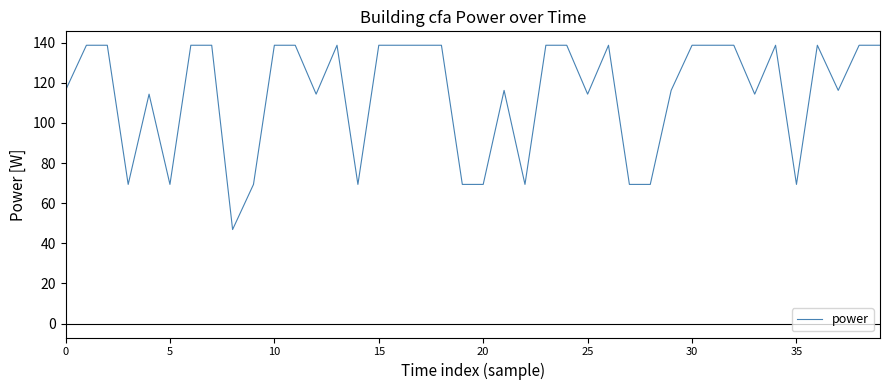

What is the minimum value shown in the chart?

46.9